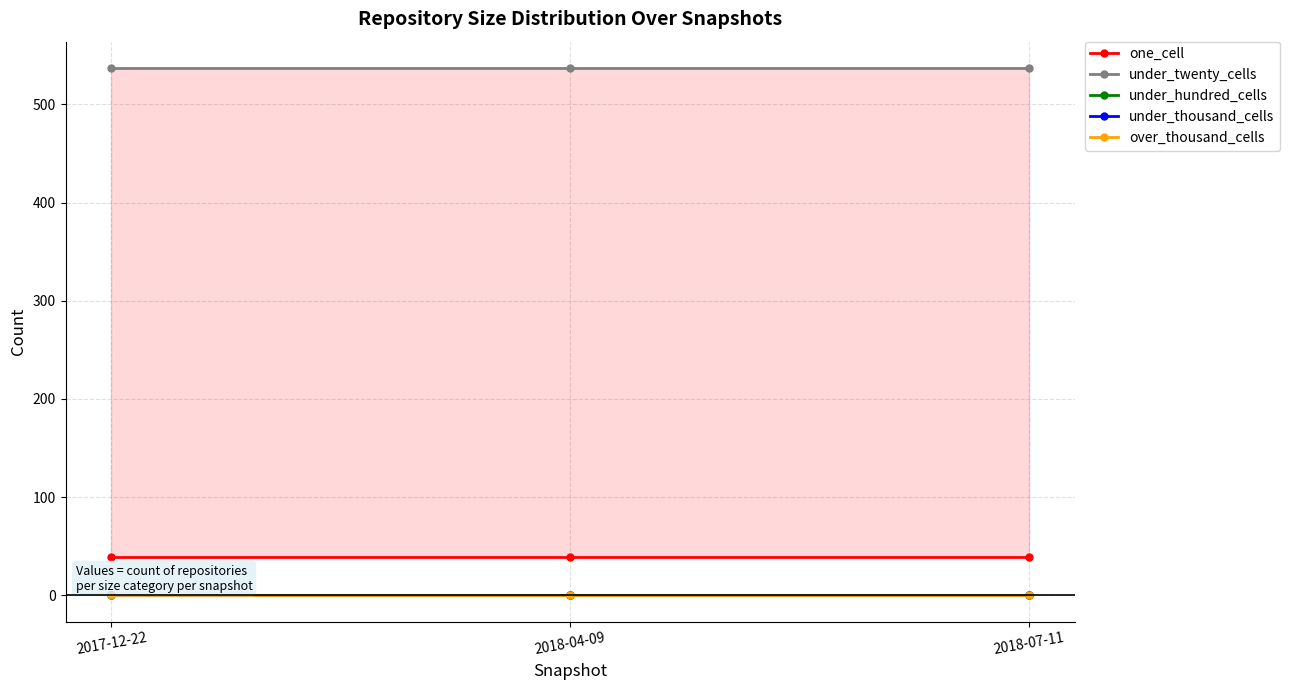

Is the value of under_hundred_cells at 2018-07-11 greater than the value of under_twenty_cells at 2018-07-11?

No